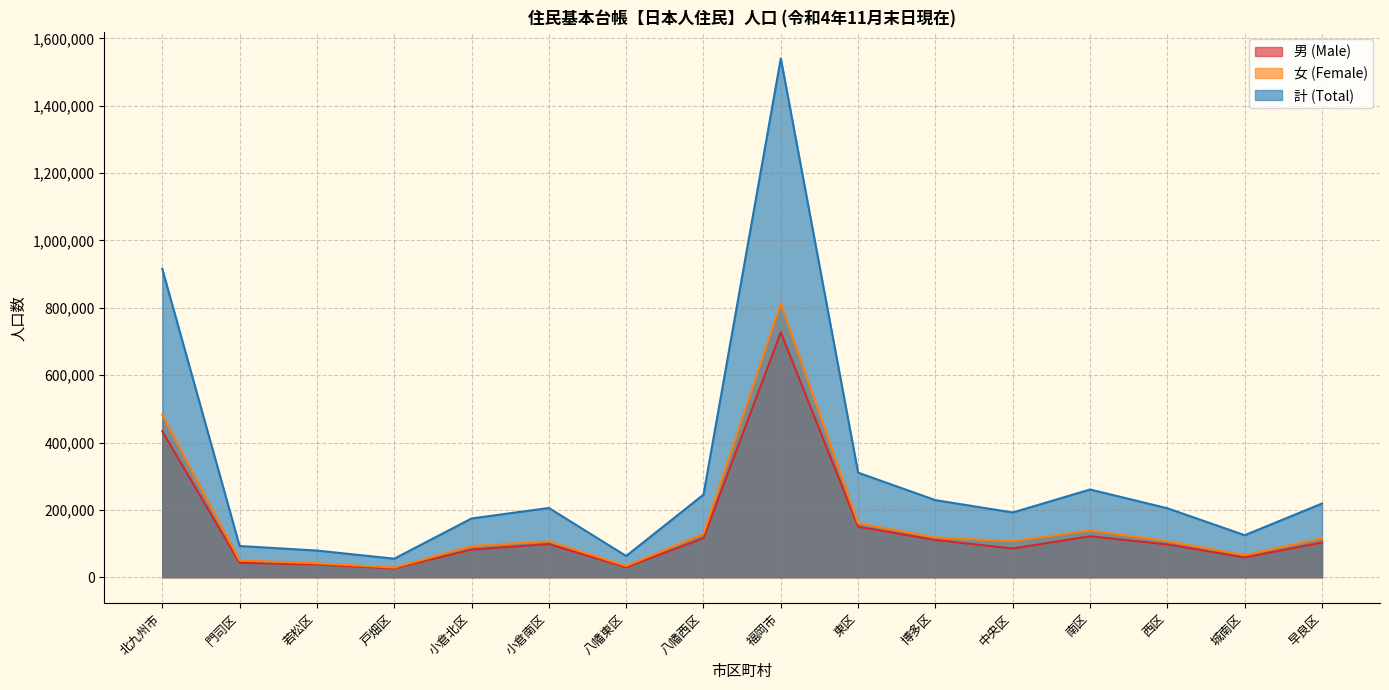

Is it true that 男 (Male) equals 51956 at 西区?

False